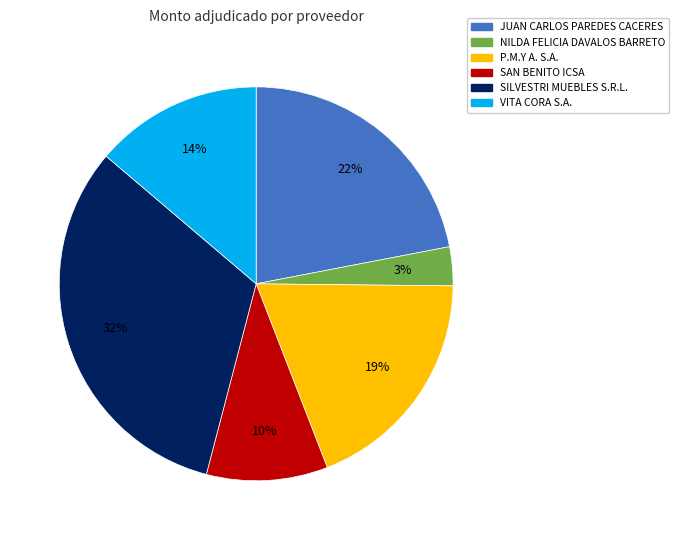

How many slices are in this pie chart?

6